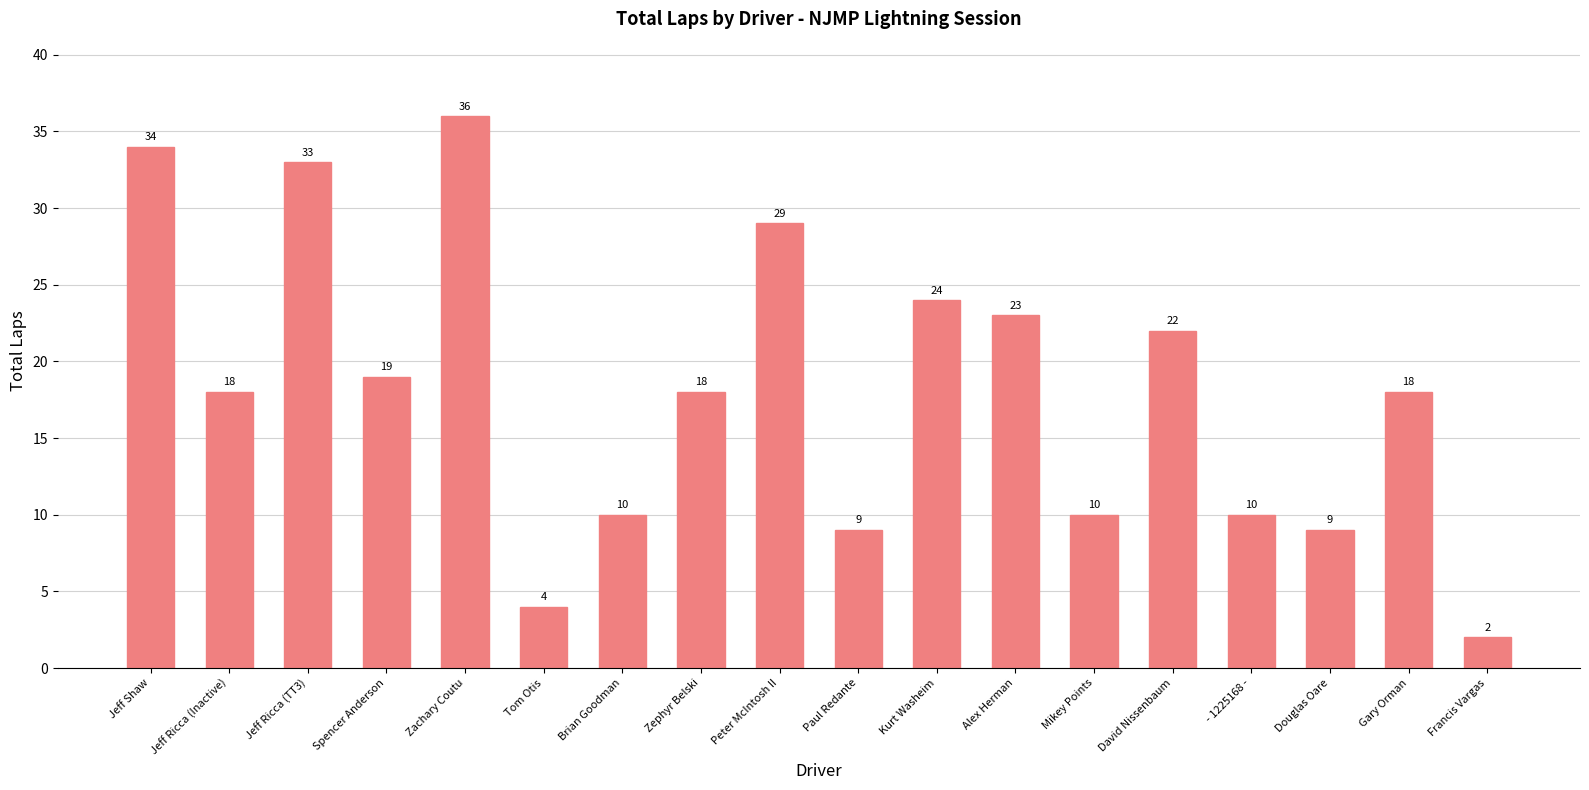

Which category has the highest value across all series?

Zachary Coutu